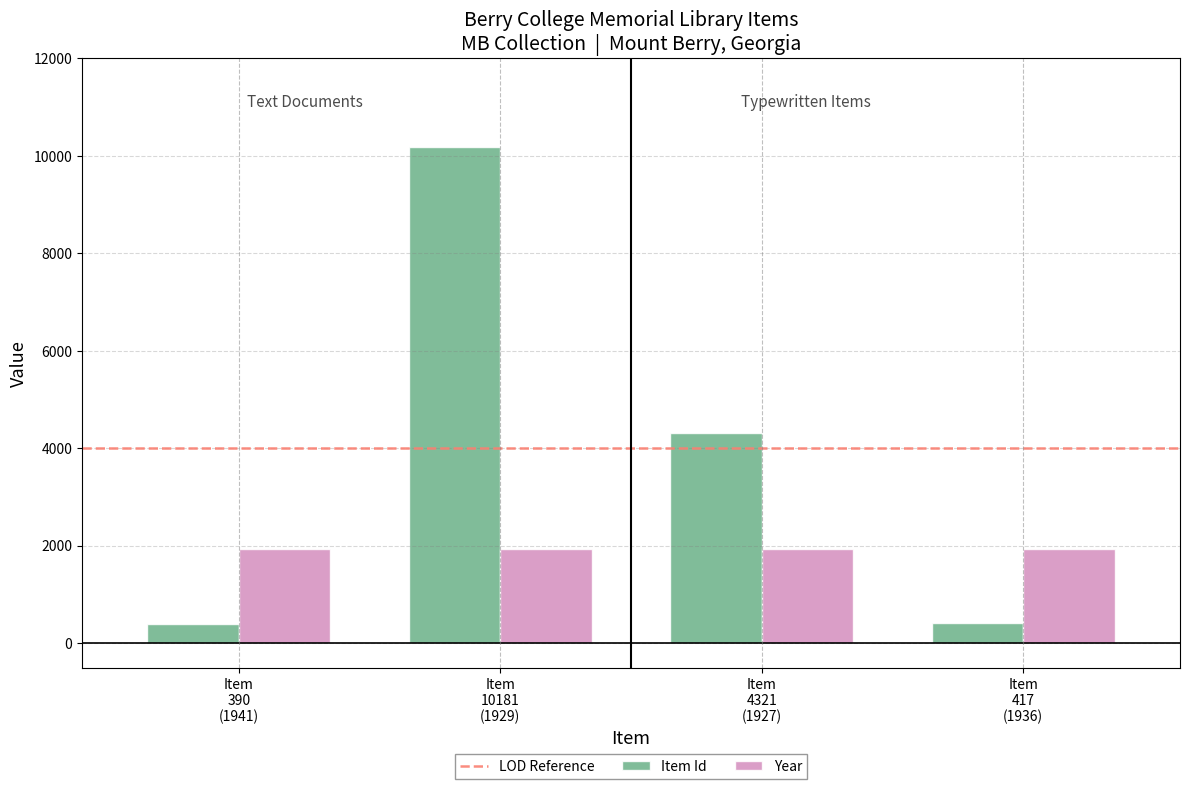

What is the average value of the Year series?

1933